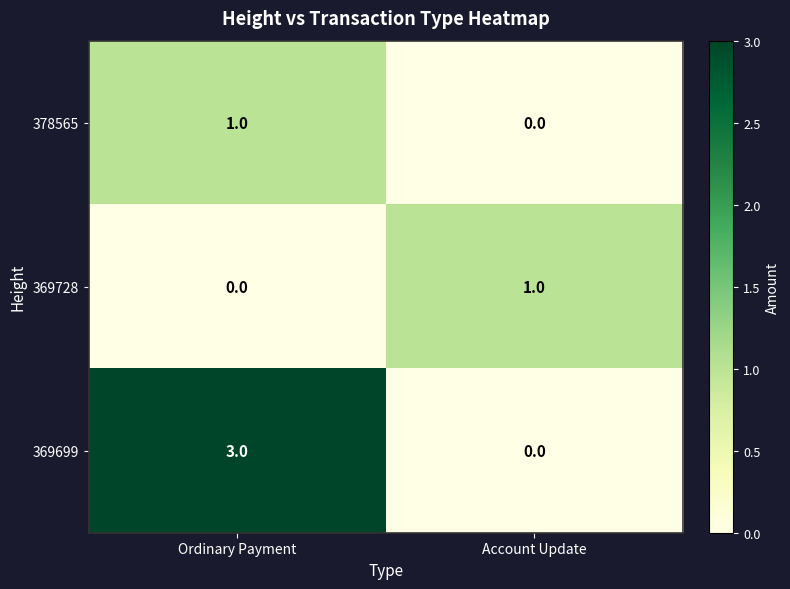

Rank the categories by 378565 value from lowest to highest.

Account Update, Ordinary Payment